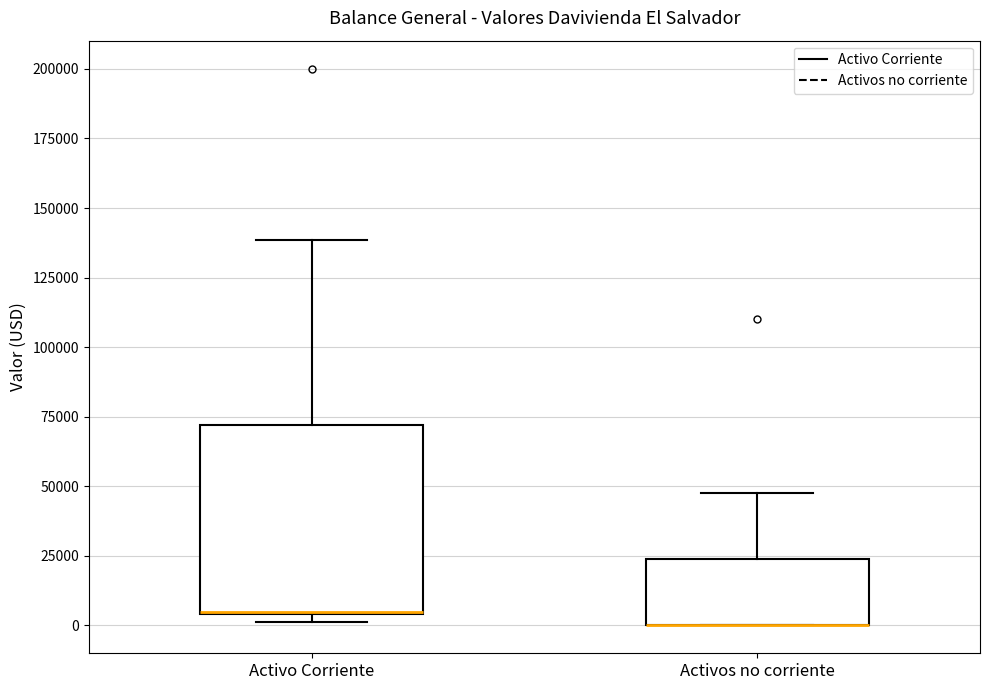

Reading left to right, read every box against the y-axis: the position of its median line, the range the box covers, and the ends of its whiskers. The values are not printed on the chart, so give them approximately, as read against the axis.

Activo Corriente: median 5000 (drawn on the box's lower edge), box 5000 to 70000, whiskers 0 to 140000
Activos no corriente: median 0 (drawn on the box's lower edge), box 0 to 25000, whiskers 0 to 50000